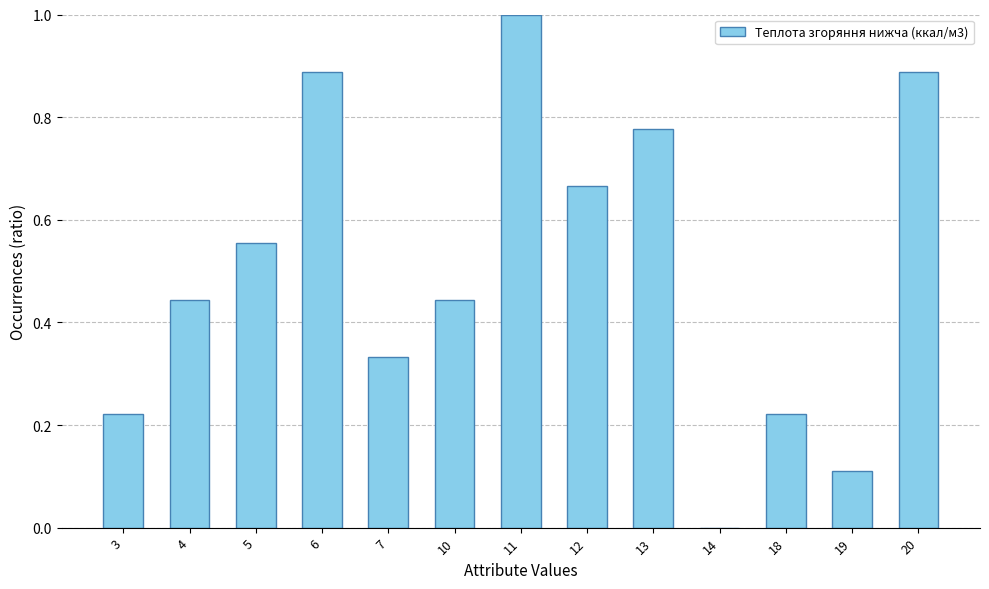

True or false: the data shows 0.5 at 7.

False